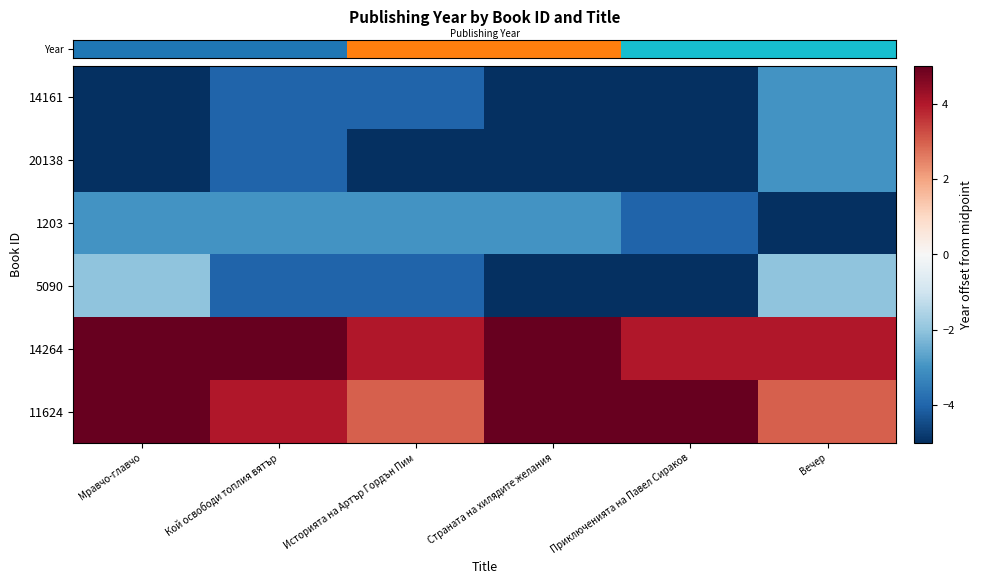

At which category is the sum across all series the highest?

Мравчо-главчо